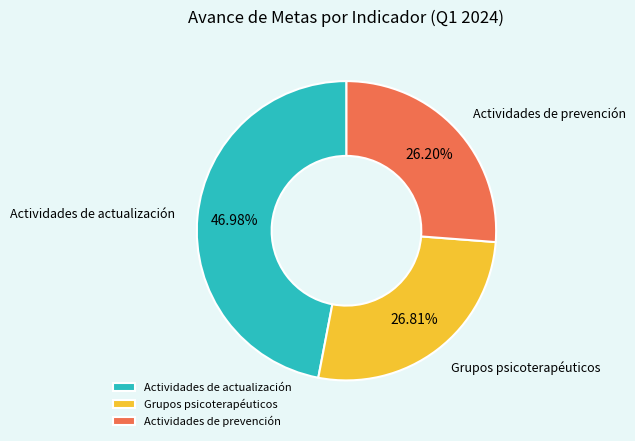

Does Grupos psicoterapéuticos represent more than half of the total?

No